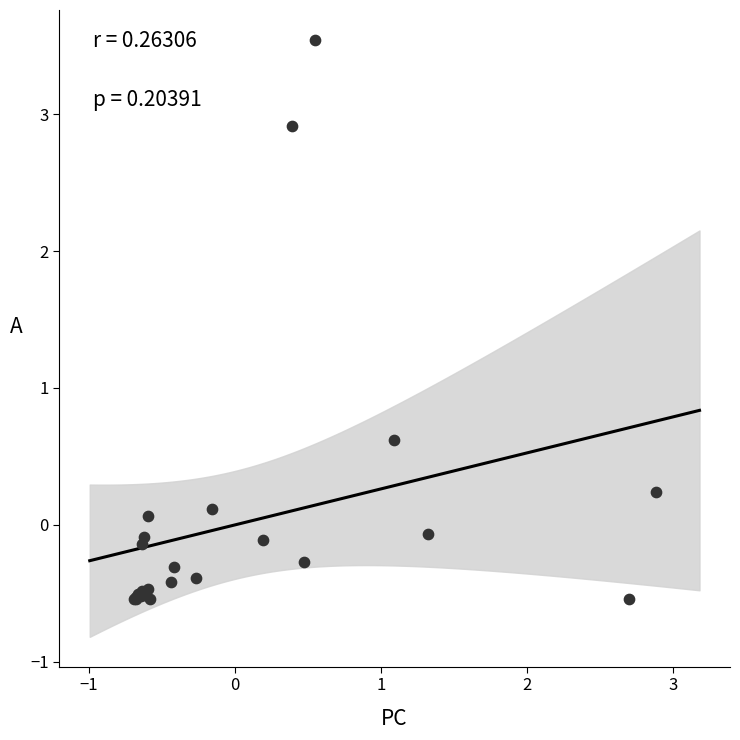

What Y value in the scatter plot is closest to 1?

0.6